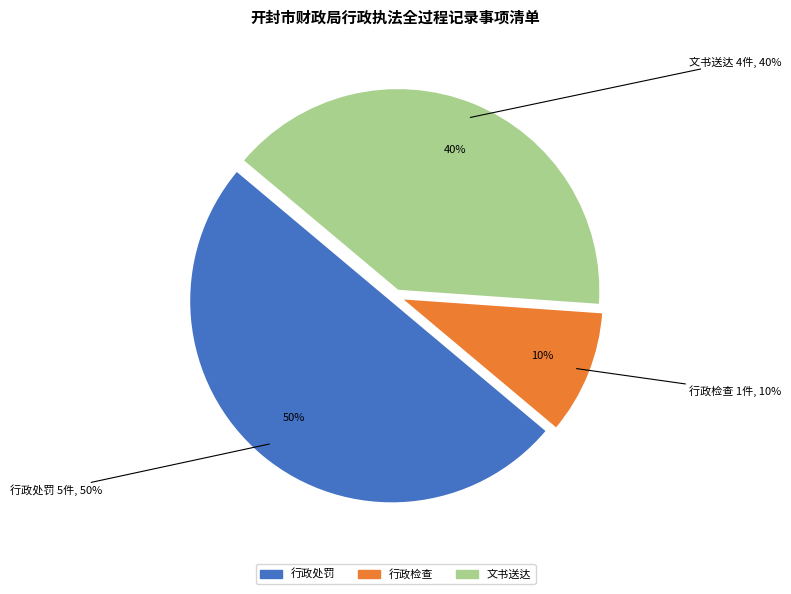

Which category has the smallest portion of the pie?

行政检查